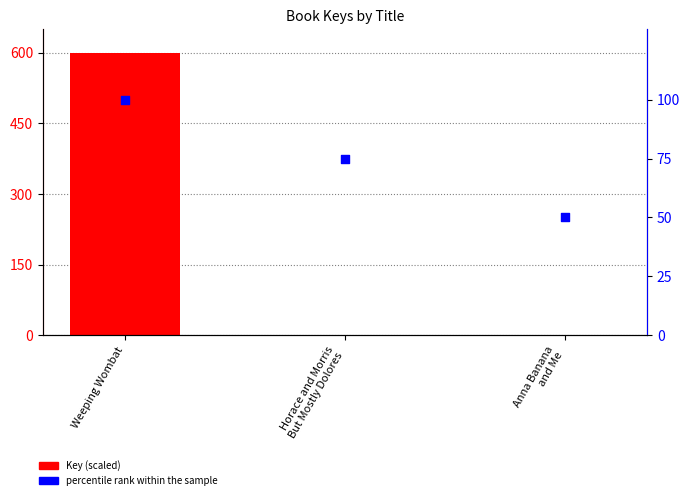

At which category is the sum across all series the highest?

Weeping Wombat